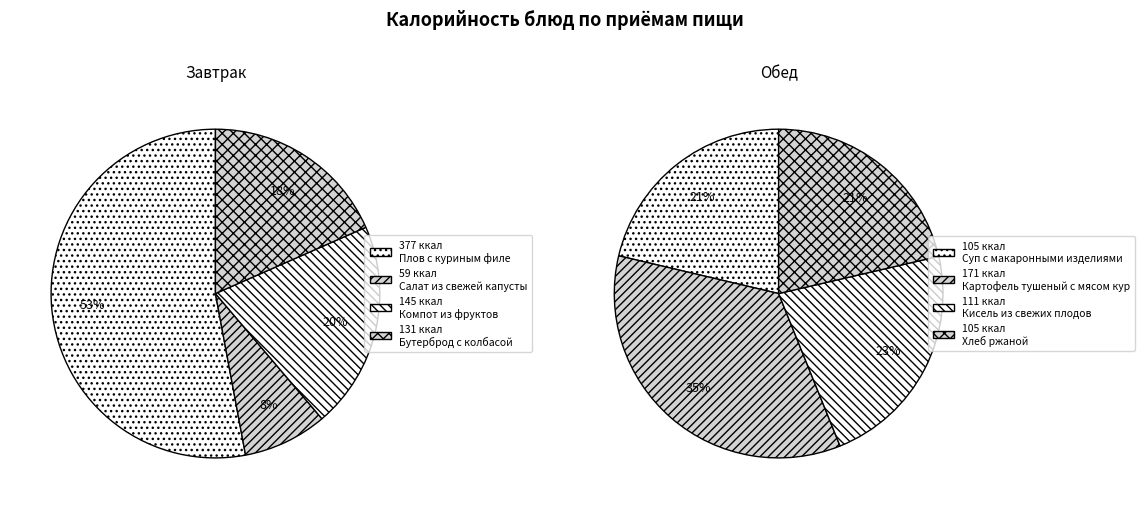

Is the sum of Картофель тушеный с мясом кур and Бутерброд с колбасой greater than half?

No